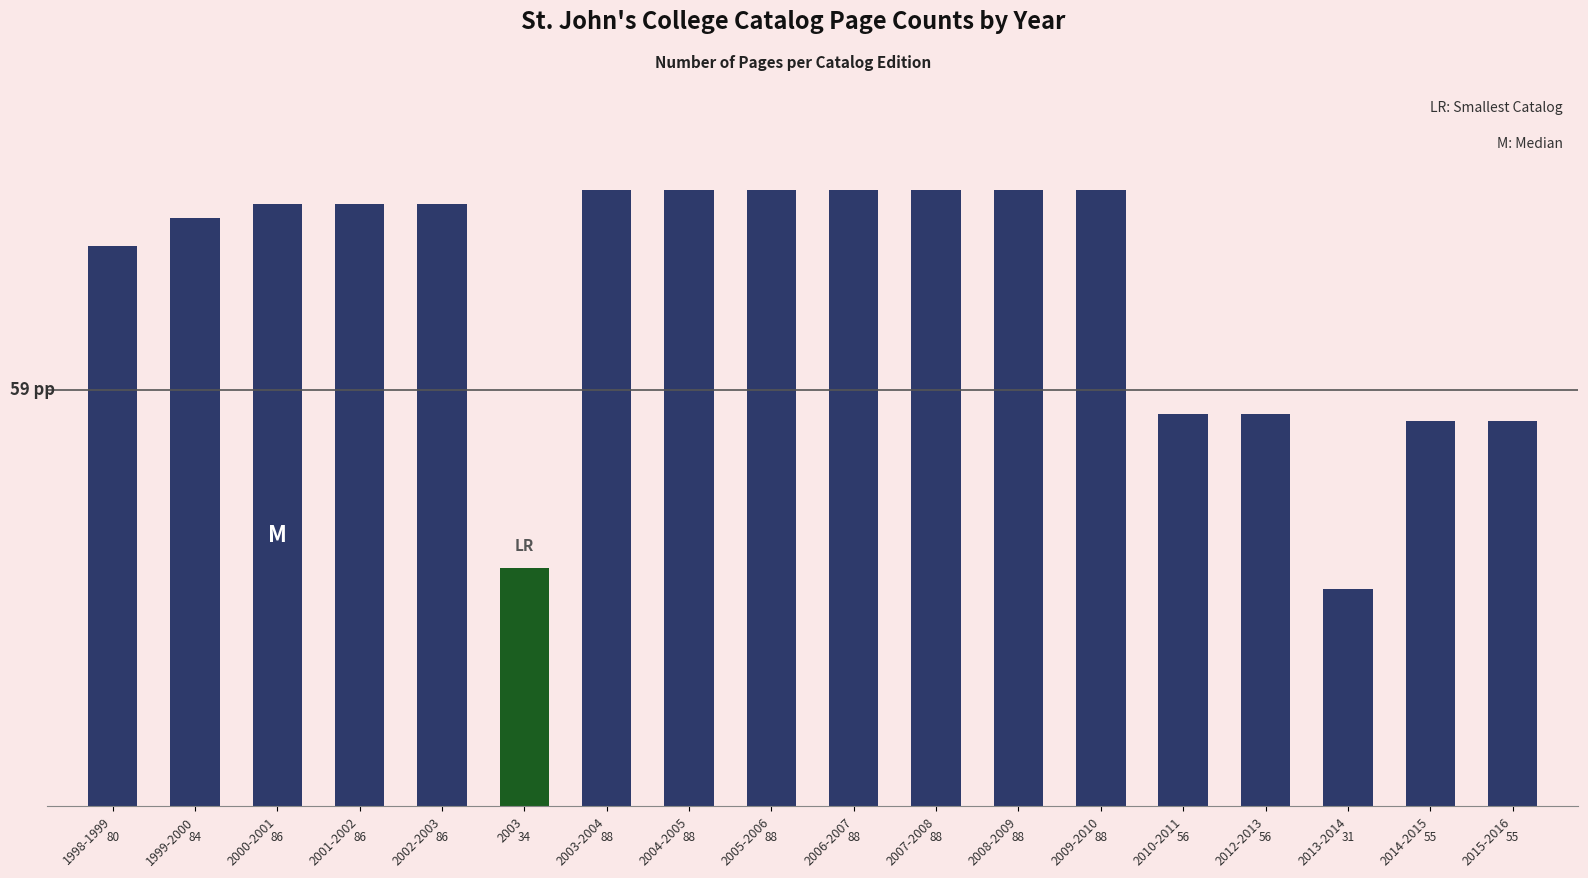

The value at 2000-2001 is 51. True or false?

False